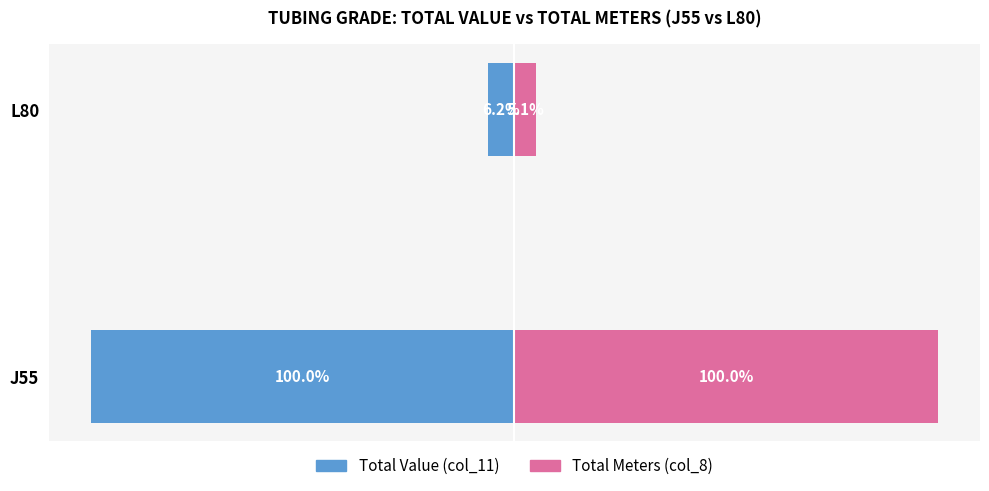

Are the bars grouped side by side (vs. stacked)?

Yes